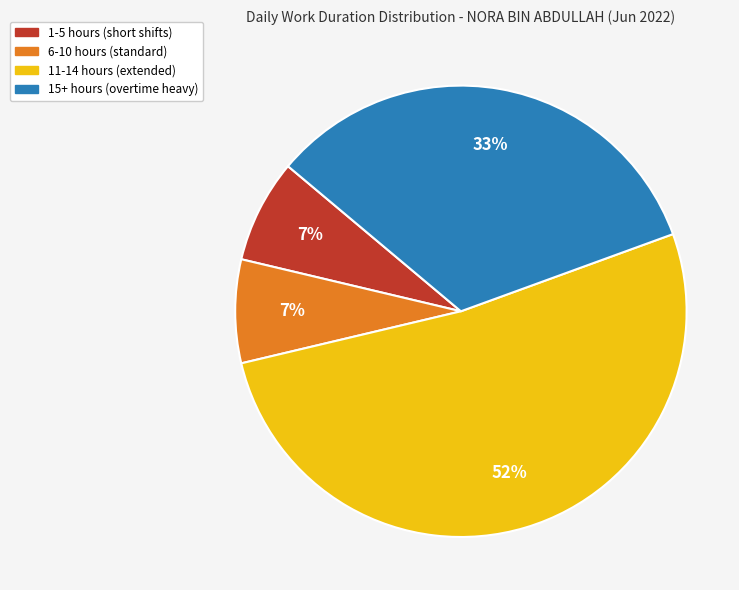

Which has a higher value, 6-10 hours or 15+ hours?

15+ hours